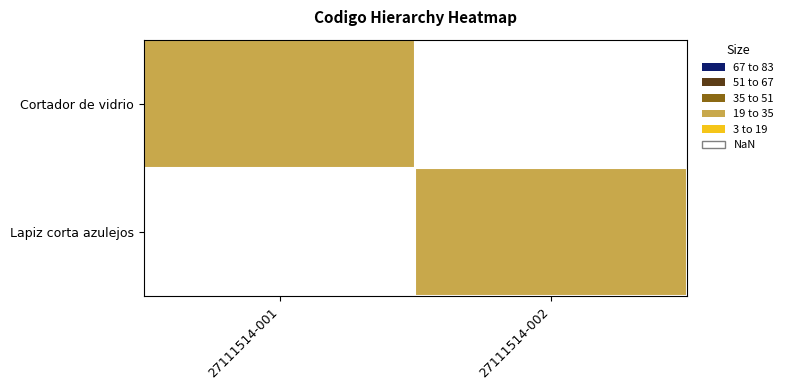

Which has a higher value, 27111514-001 or 27111514-002?

27111514-001